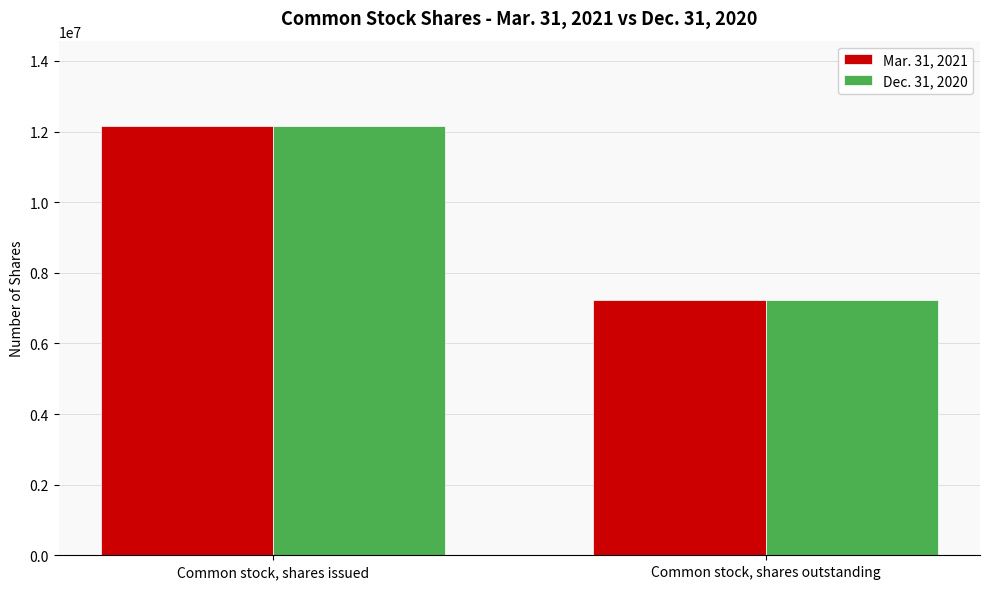

At which label is Mar. 31, 2021 closest to 9689191?

Common stock, shares outstanding